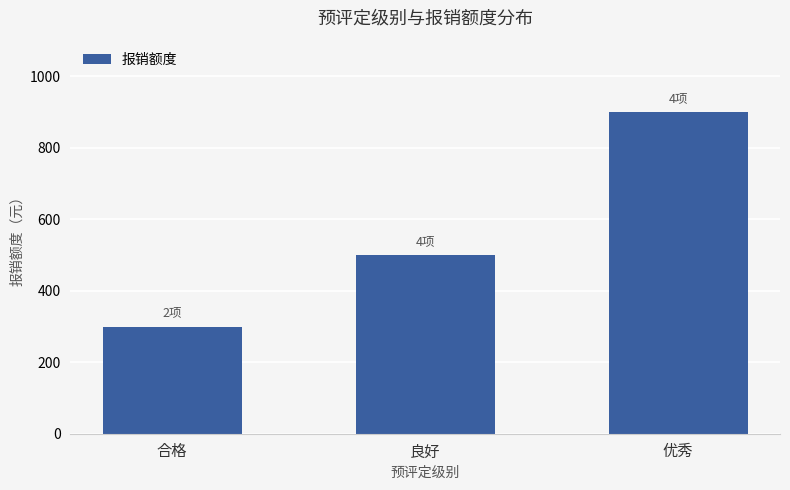

List the labels in order of value, smallest first.

合格, 良好, 优秀